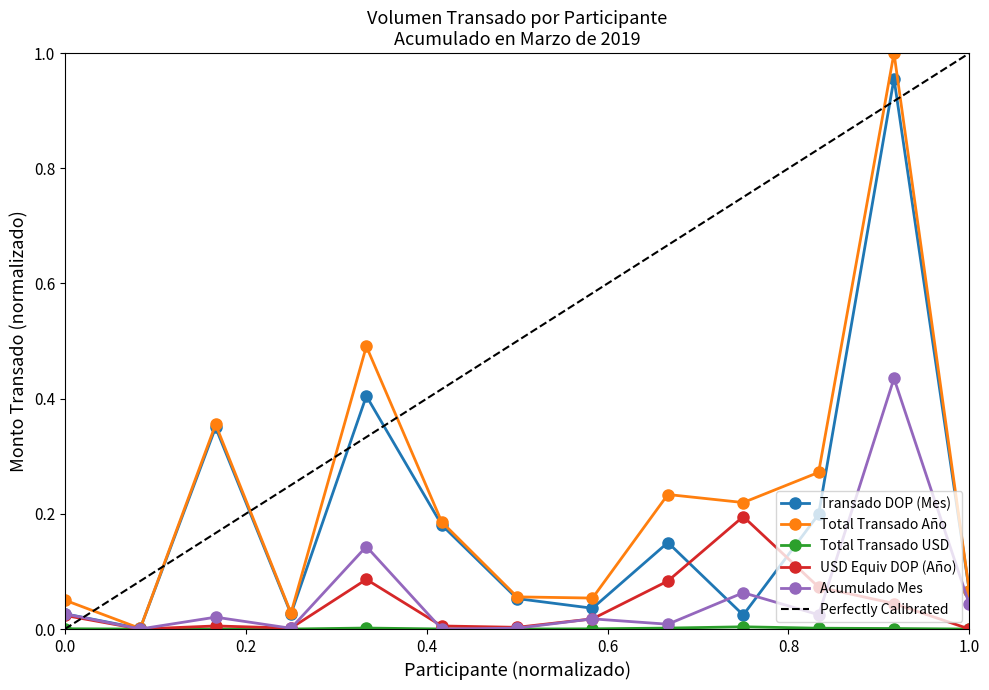

The Total Transado USD series shows 0.0 at BHDVAL. True or false?

False